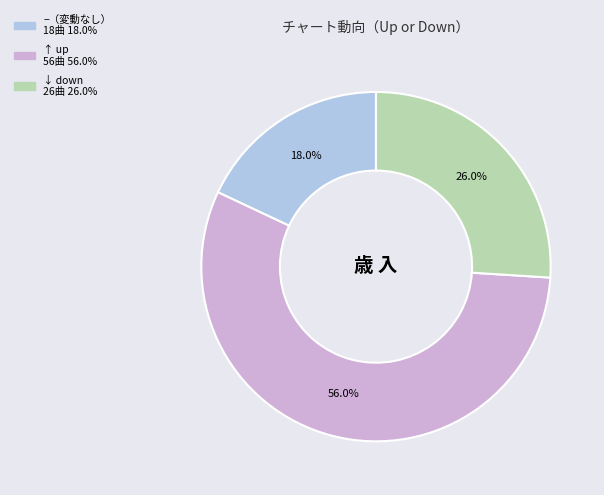

Is there any slice that represents more than half of the pie?

Yes